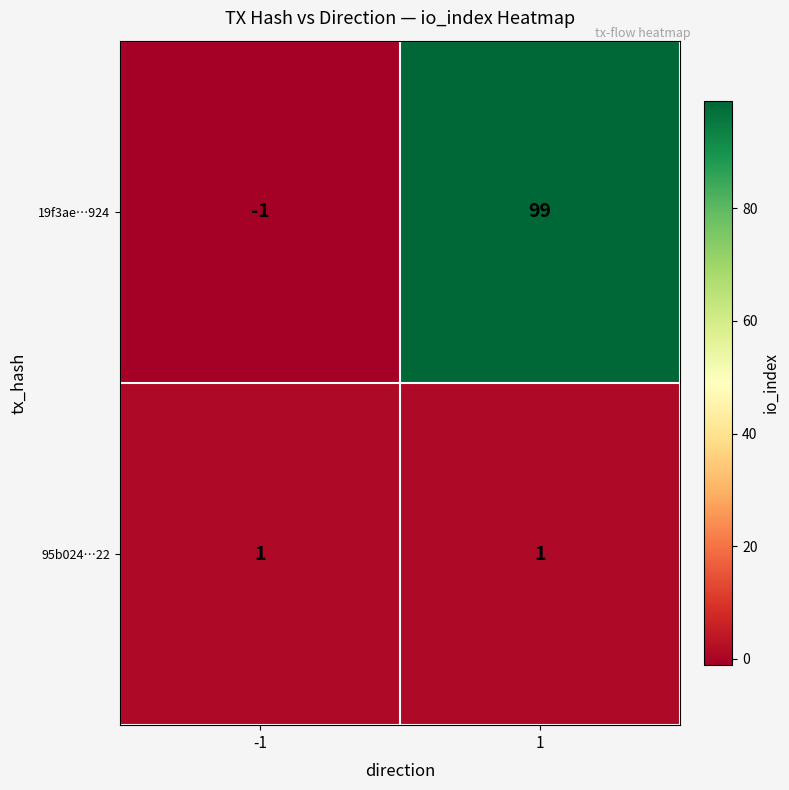

What is the difference between the maximum and minimum values in the 19f3ae…924 series?

100